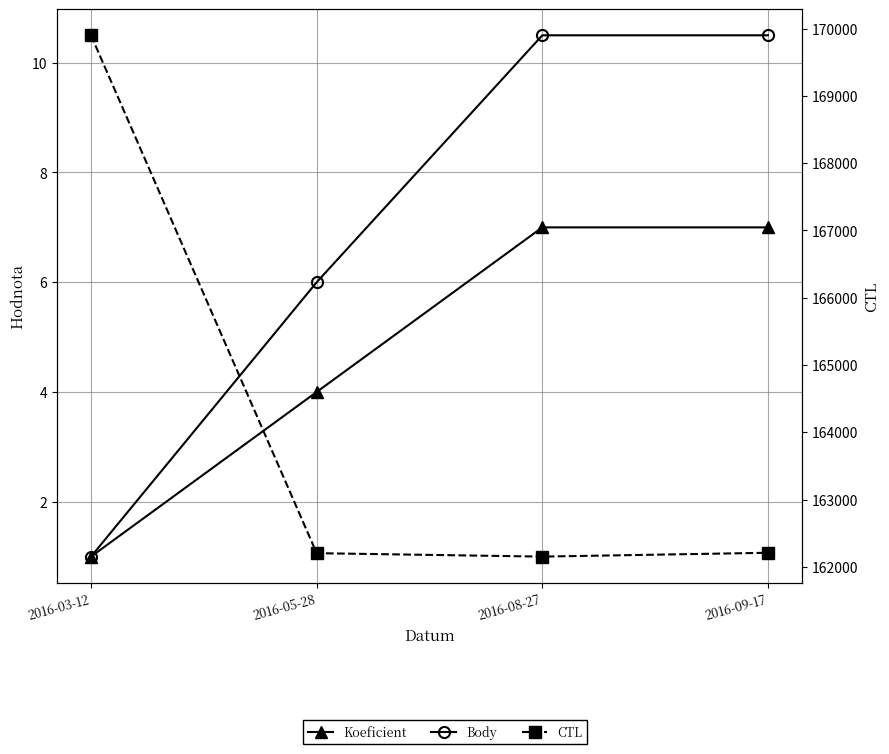

True or false: Body and CTL intersect in this chart.

False